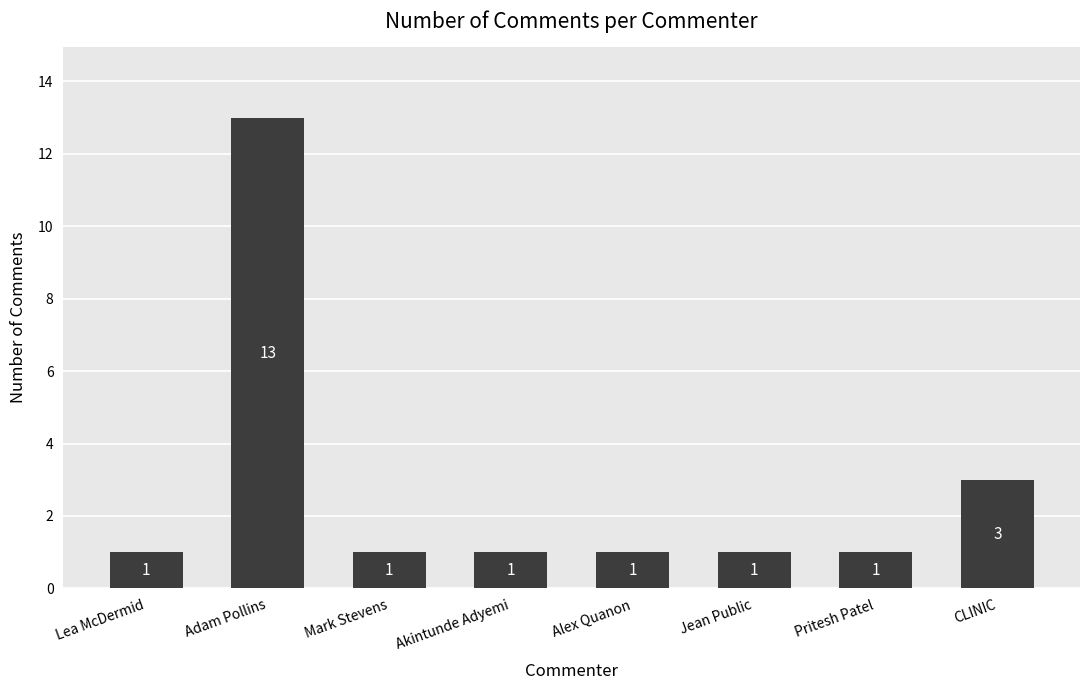

What is the sum of all values?

22